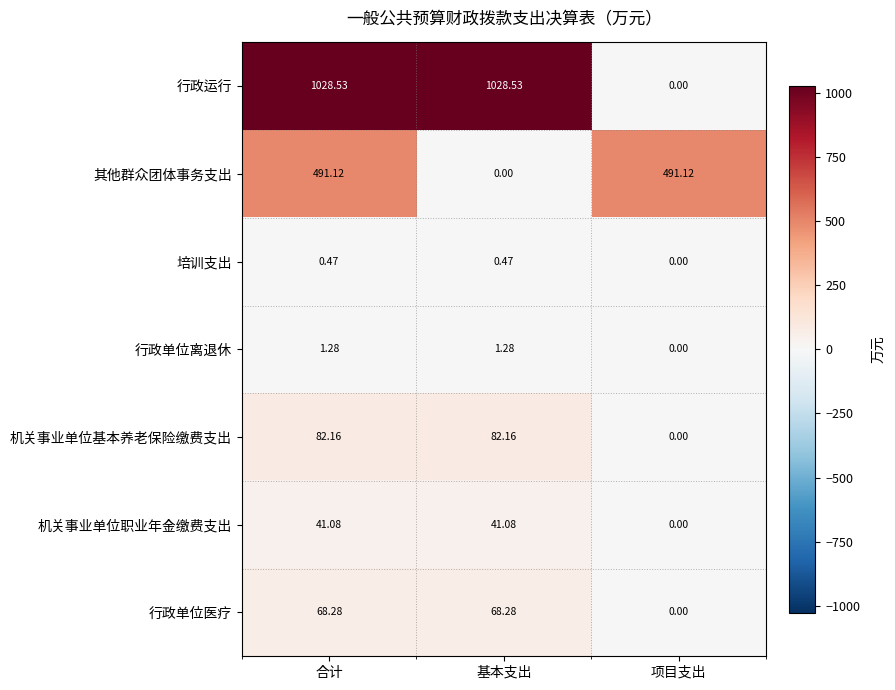

Which series changed the most between 合计 and 基本支出?

其他群众团体事务支出